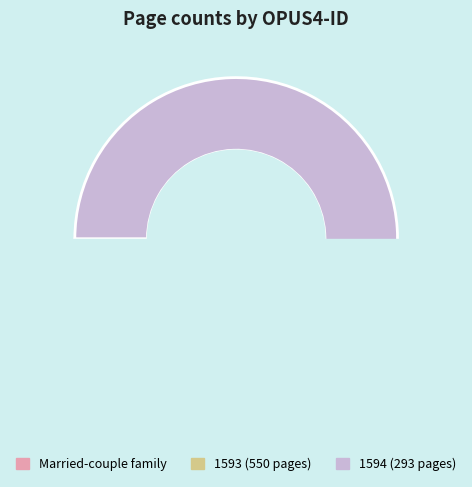

To the nearest percent, what is the difference between the largest and smallest slice percentages?

30%